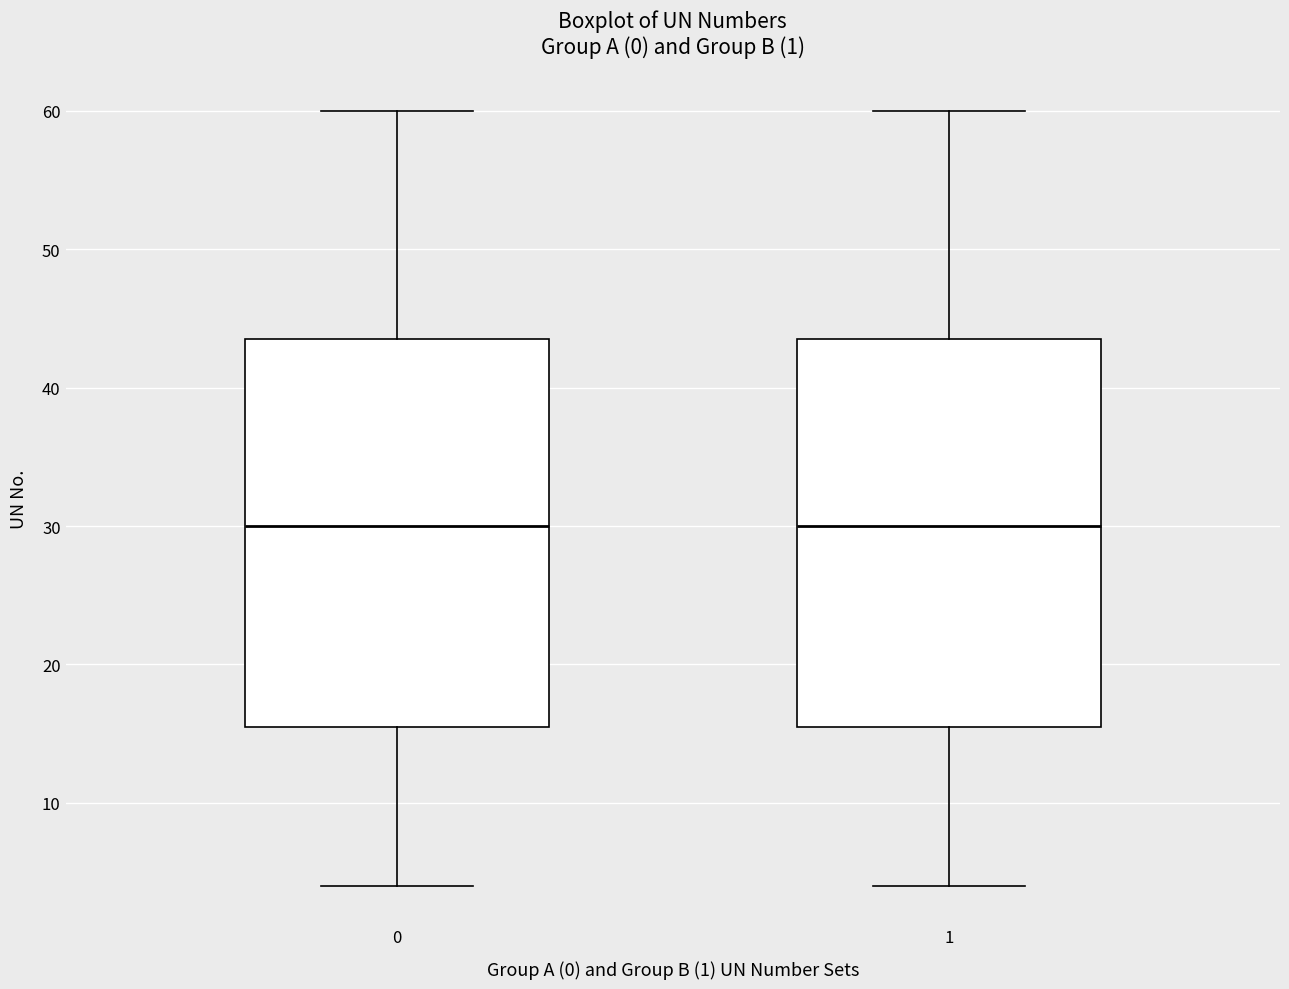

Reading left to right, read every box against the y-axis: the position of its median line, the range the box covers, and the ends of its whiskers. The values are not printed on the chart, so give them approximately, as read against the axis.

0: median 30, box 16 to 44, whiskers 4 to 60
1: median 30, box 16 to 44, whiskers 4 to 60